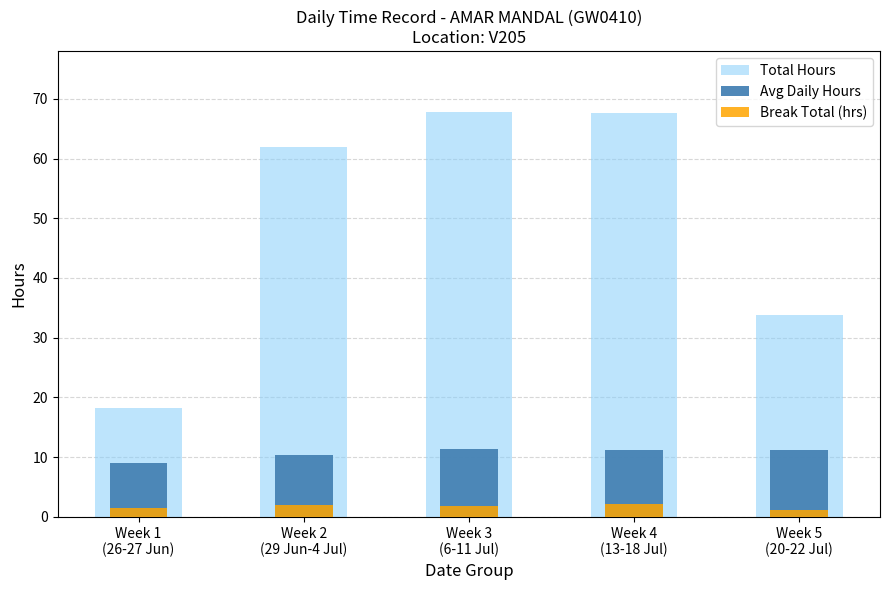

Rank the series at Week 3
(6-11 Jul) from lowest to highest value.

Break Total (hrs), Avg Daily Hours, Total Hours